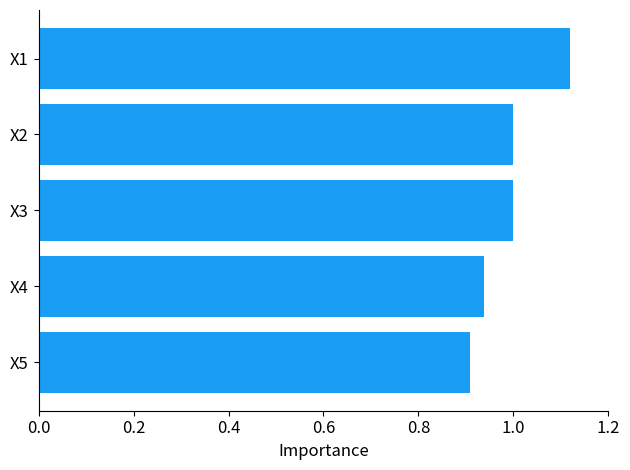

Is it true that the value at X2 is 1.0?

True